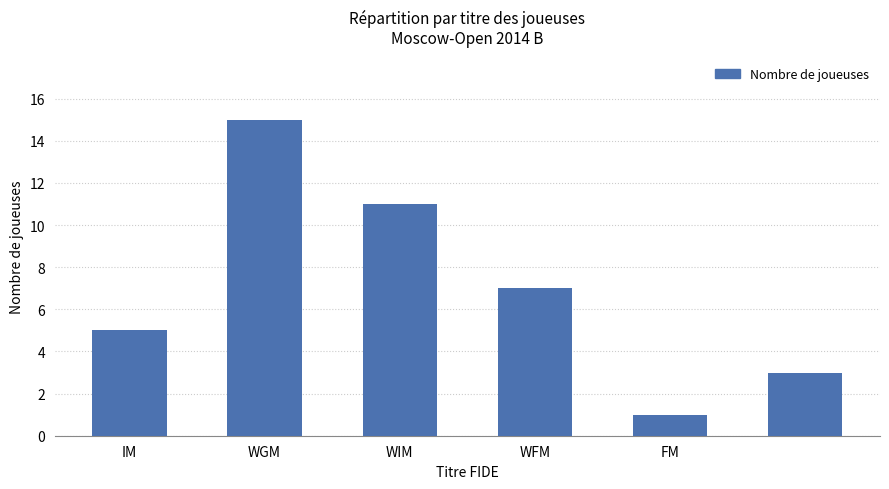

Reading right to left, extract all data points from this chart.

3	1	7	11	15	5